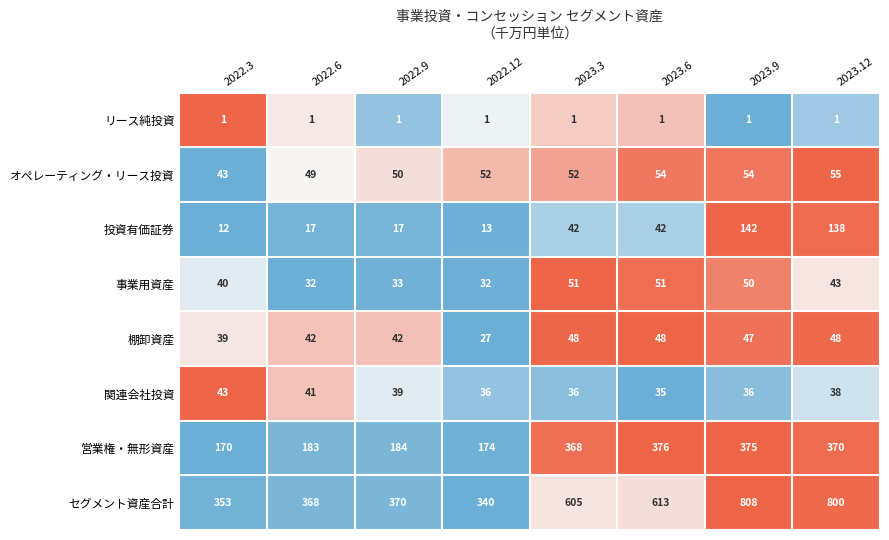

What is the difference between the second highest and second lowest values in the 事業用資産 series?

19